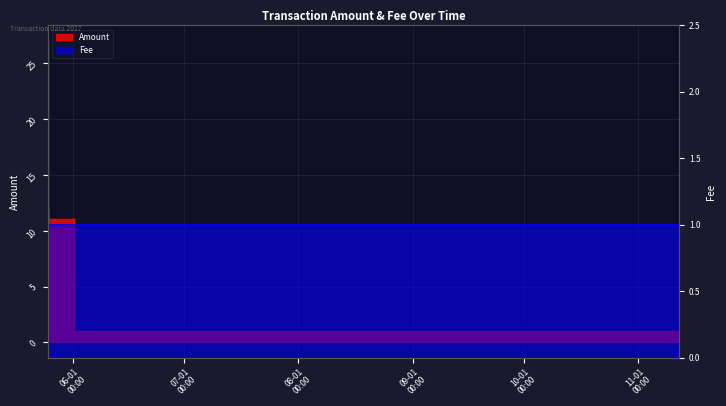

Where does the data first go above 1?

2017-05-25 07:09:09